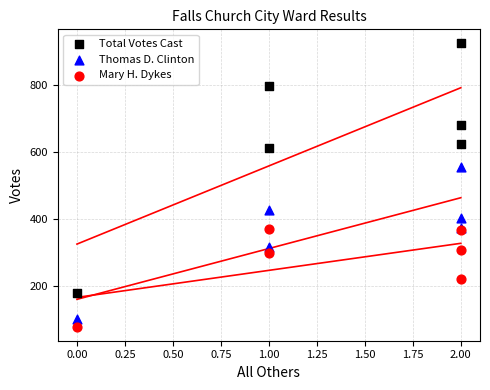

Which series has the widest spread of Y values?

Total Votes Cast